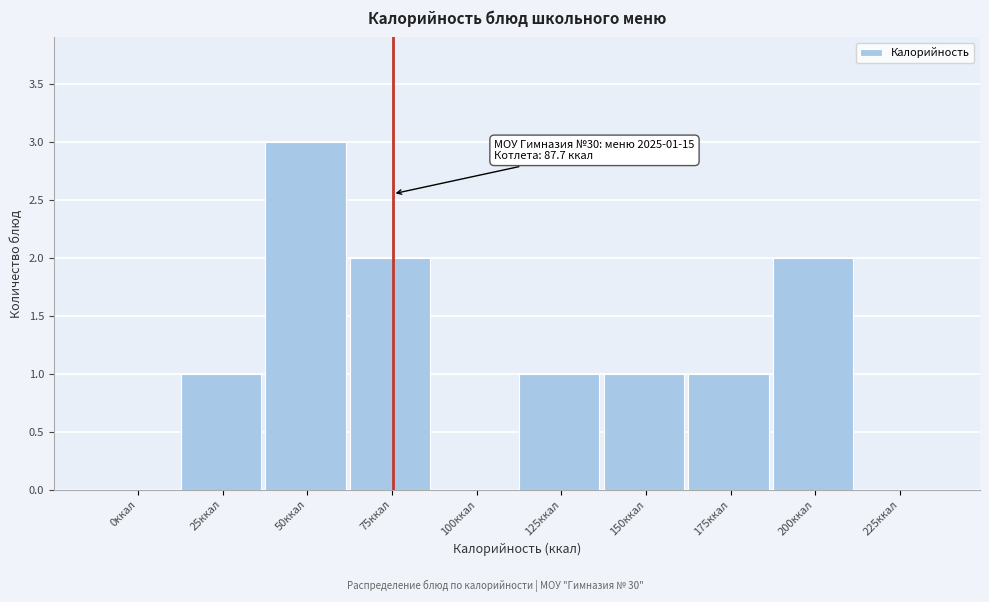

Reading left to right, extract all data points from this chart.

0ккал=0	25ккал=1	50ккал=3	75ккал=2	100ккал=0	125ккал=1	150ккал=1	175ккал=1	200ккал=2	225ккал=0